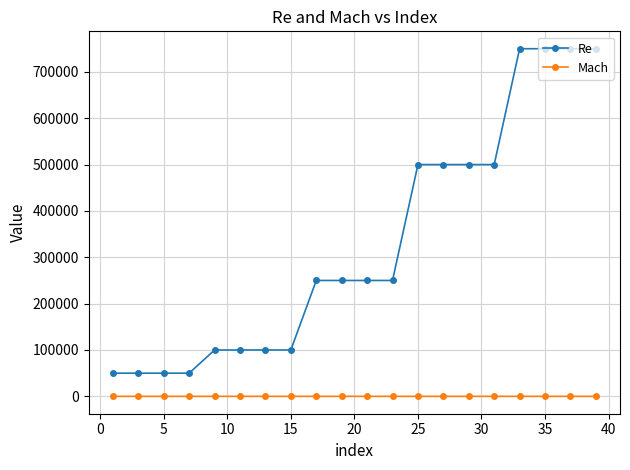

How many lines are shown in the chart?

2